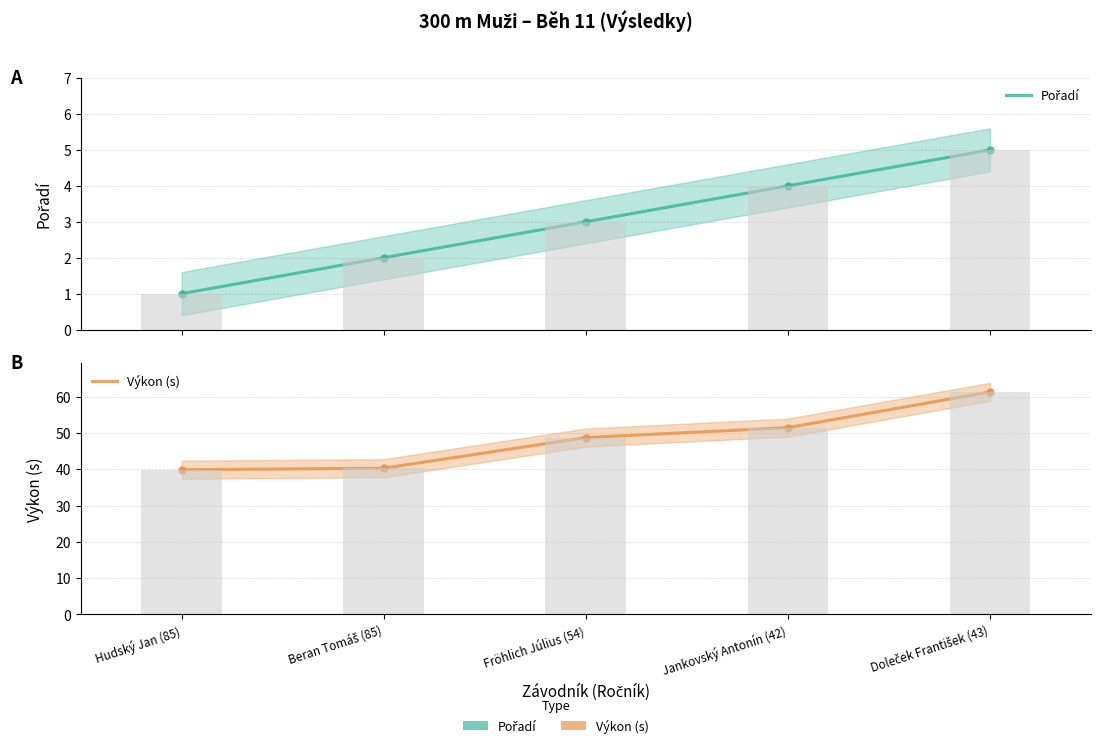

At which label does Pořadí reach its minimum?

Hudský Jan (85)